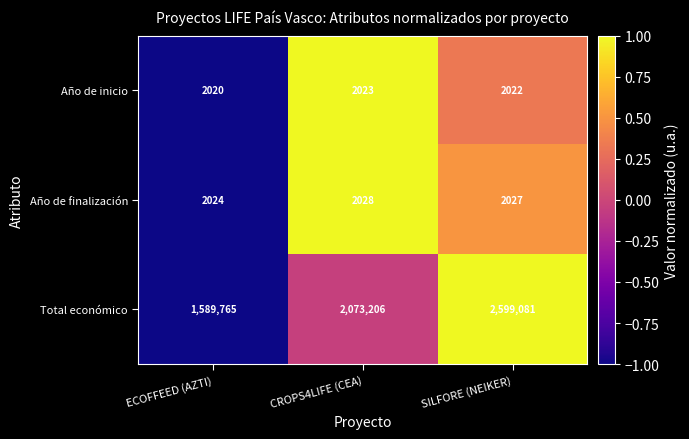

Which series has the widest spread of values?

Total económico